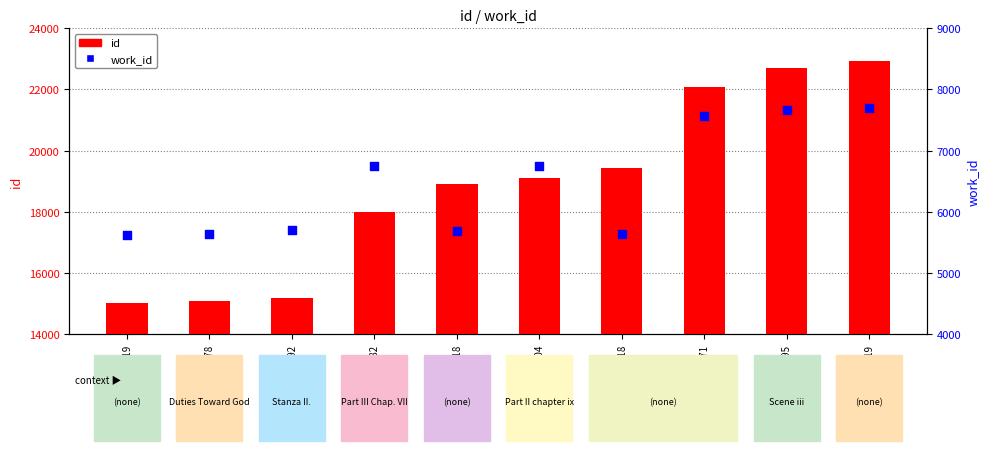

Which series has the largest total across all categories?

id